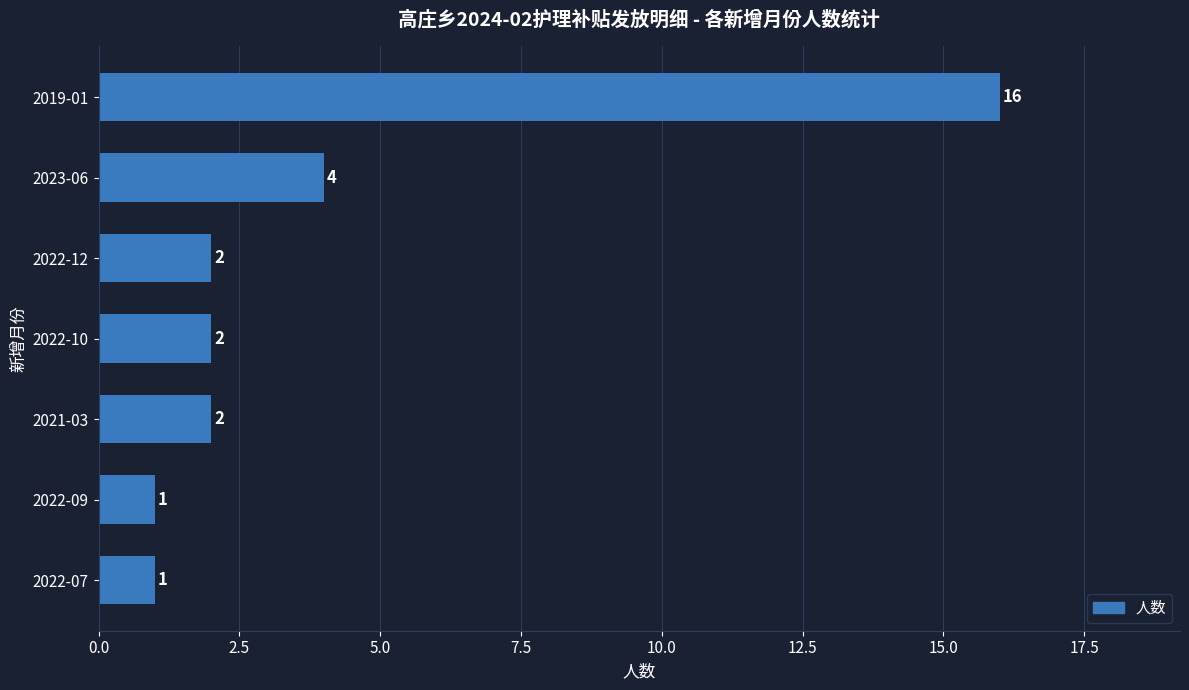

What is the greatest value displayed?

16